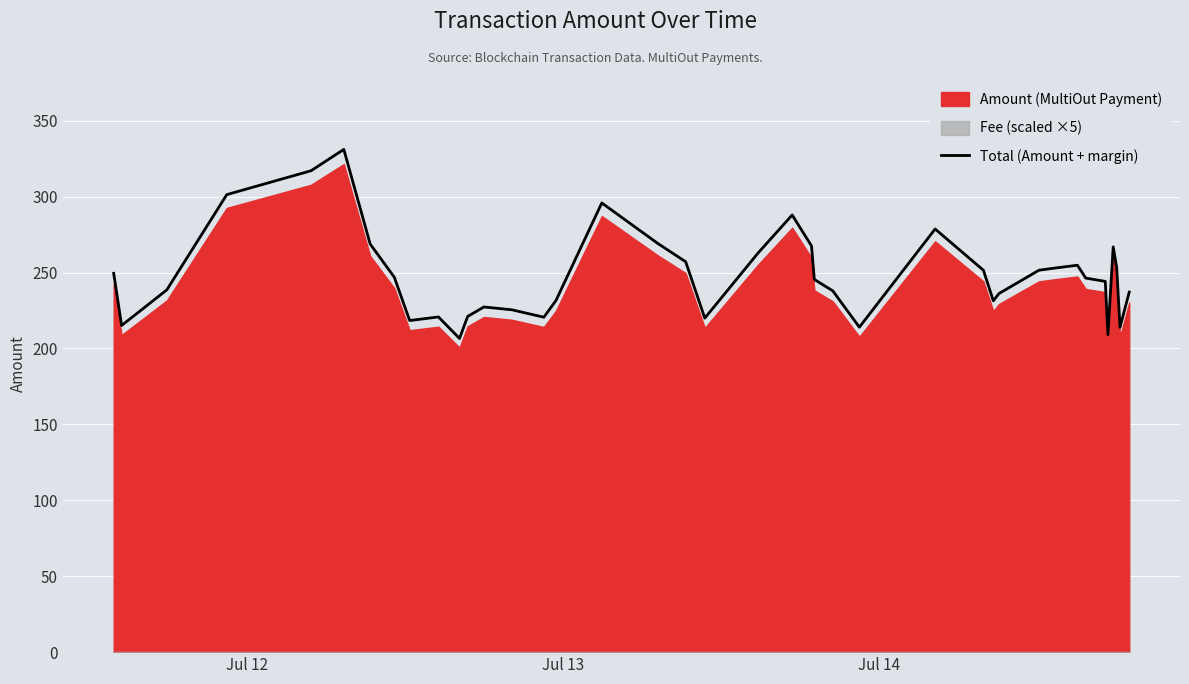

Reading left to right, list all the values displayed in this chart.

249.5	215.1	238.6	301.3	317.1	331.1	268.8	246.9	218.4	220.8	206.6	221.1	227.3	225.5	220.6	231.5	295.8	269.2	257.1	220.0	262.9	287.9	267.5	245.4	237.9	214.0	278.7	251.5	231.4	236.2	251.5	252.8	254.8	246.3	244.2	209.1	266.9	253.3	213.9	237.1